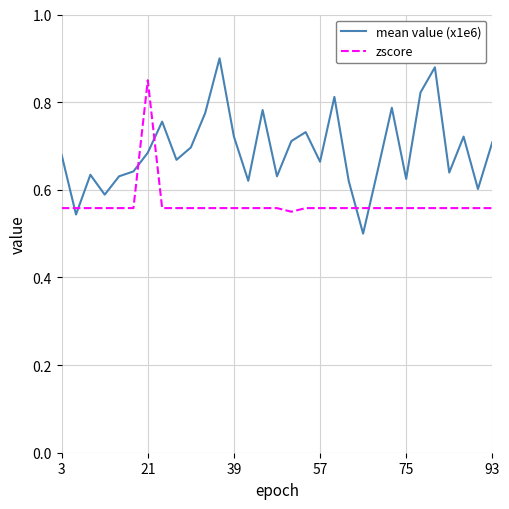

Which series ends up on top after the final intersection of zscore and mean value (x1e6)?

mean value (x1e6)